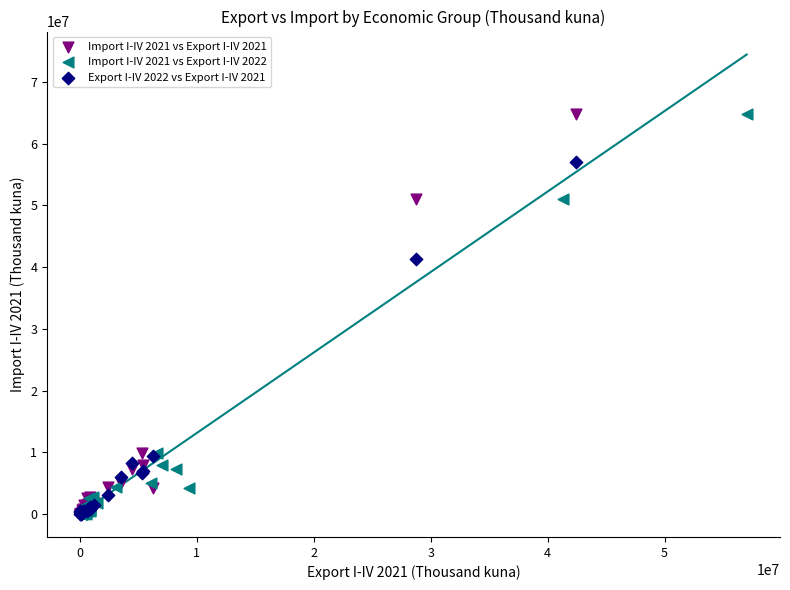

What are all the series names shown in the legend?

Import I-IV 2021 vs Export I-IV 2021, Import I-IV 2021 vs Export I-IV 2022, Export I-IV 2022 vs Export I-IV 2021